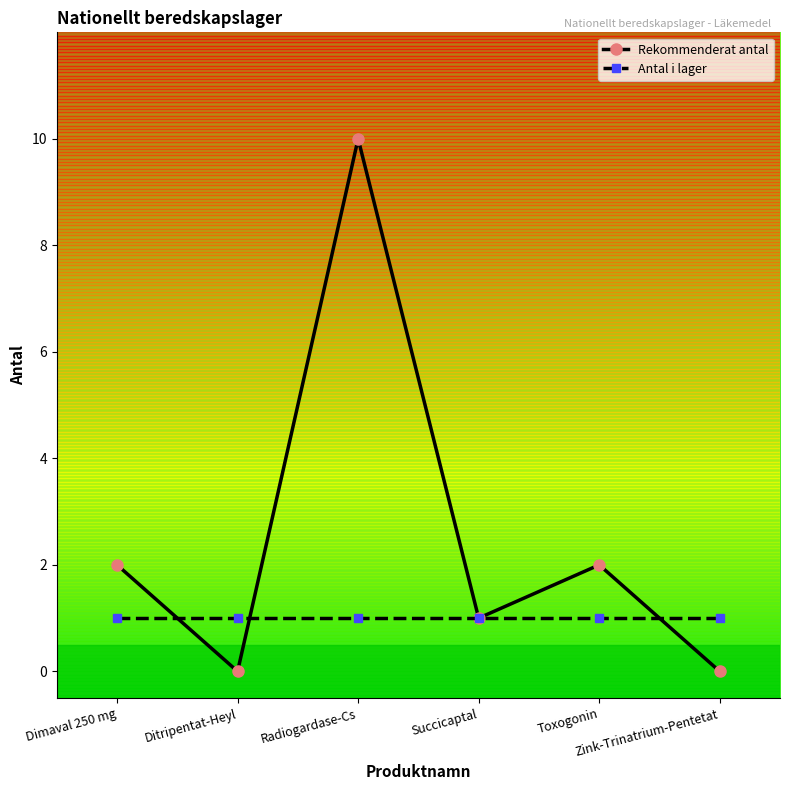

Reading right to left, what are all the values shown in this chart?

Rekommenderat antal: 0	2	1	10	0	2
Antal i lager: 1	1	1	1	1	1